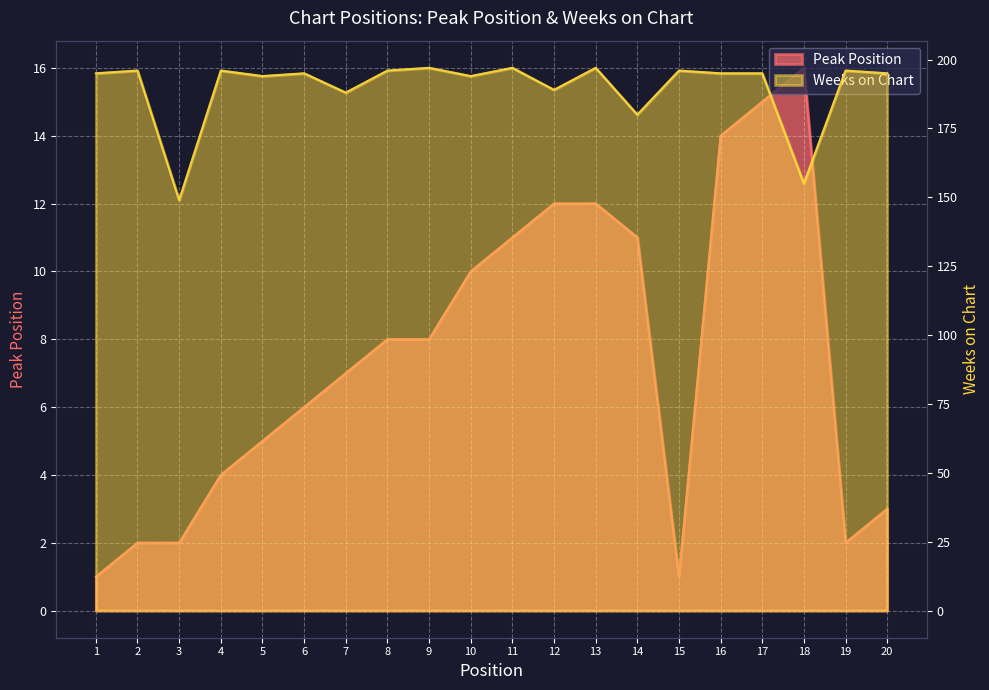

What is the maximum value shown in the chart?

197